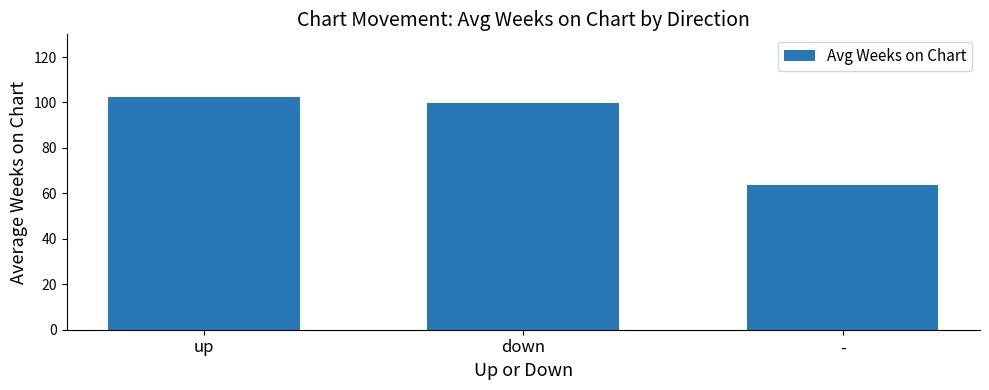

Rank the categories by value from lowest to highest.

-, down, up